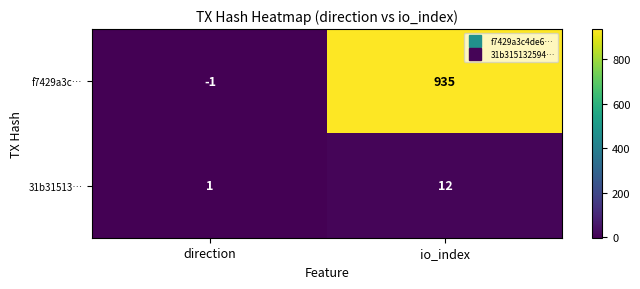

What is the approximate value of 31b31513… at io_index?

12